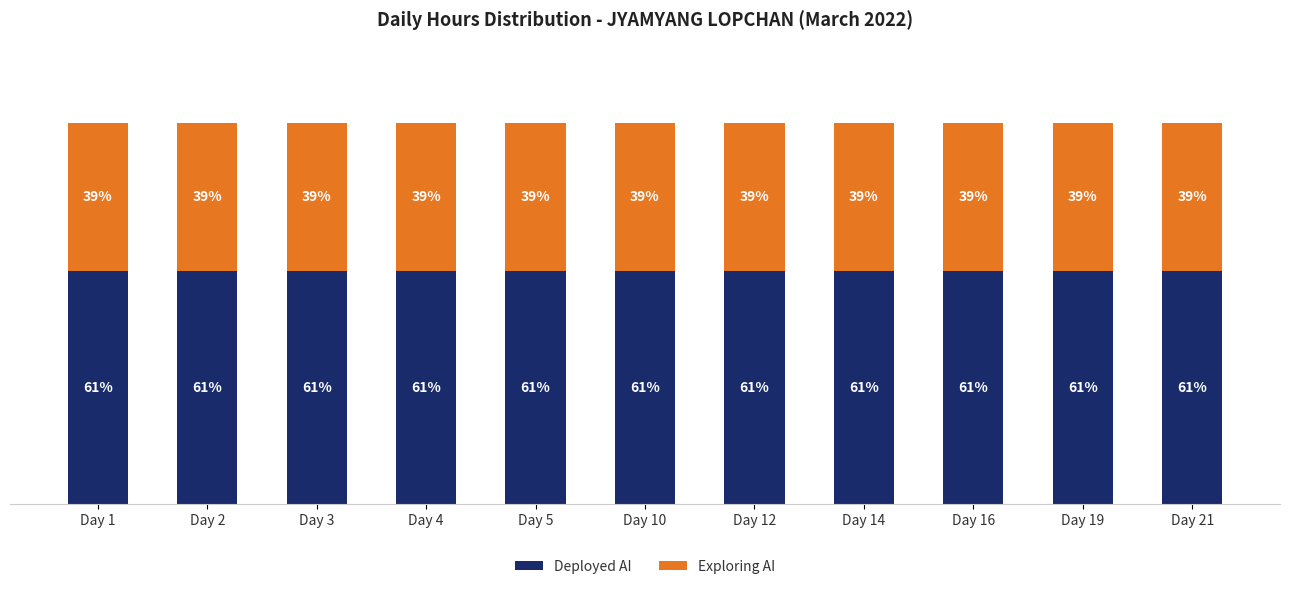

Which series has the largest total across all categories?

Deployed AI